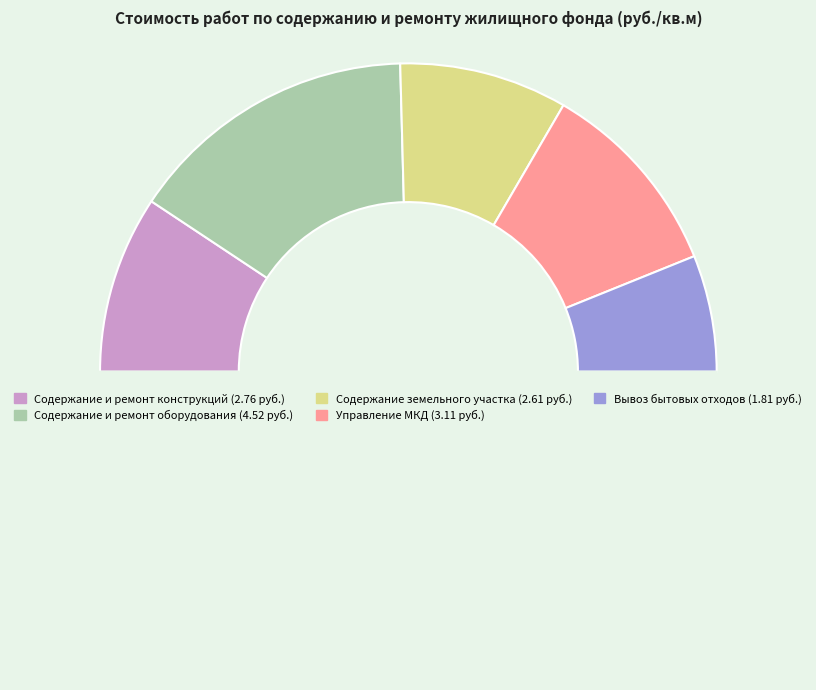

Count the number of slices in the pie.

6